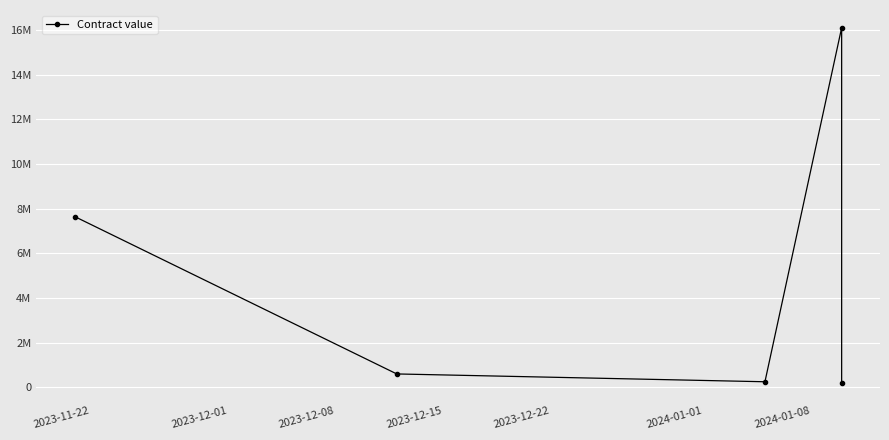

Reading left to right, list all the values displayed in this chart.

7650000	600000	250000	16103148	200000